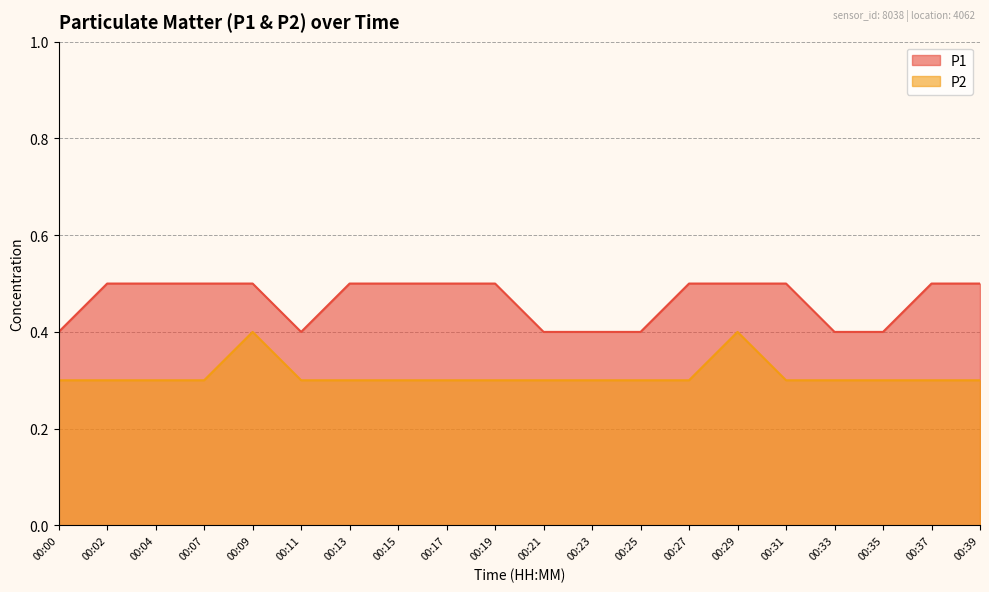

What is the approximate value of P1 at 00:35?

0.4